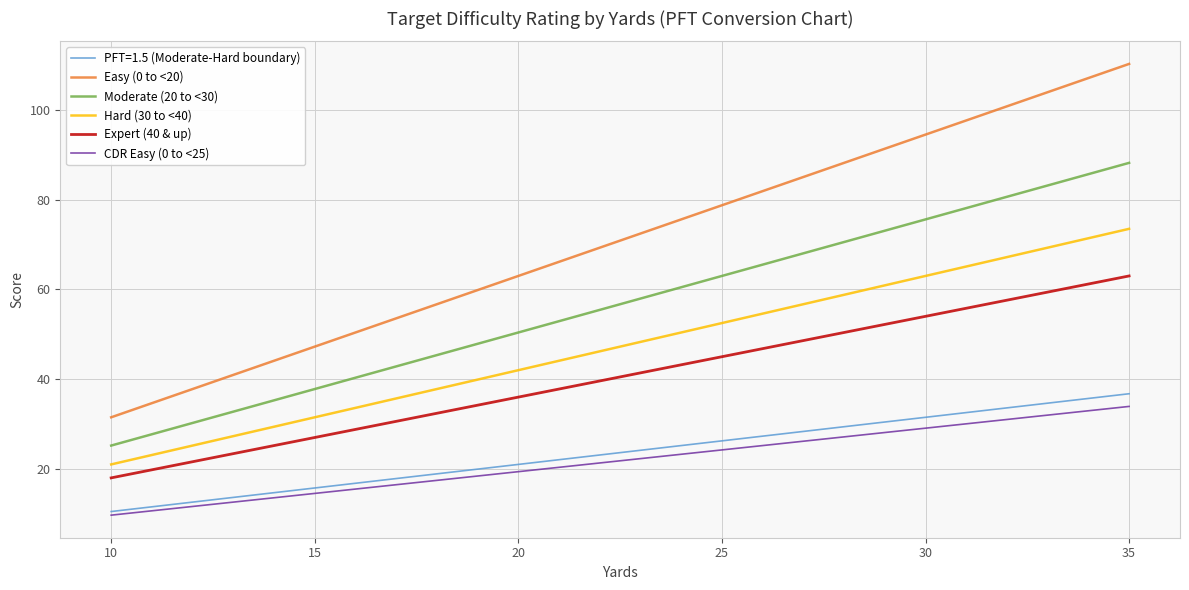

True or false: Expert (40 & up) has more than 2 points higher than both neighbors.

False